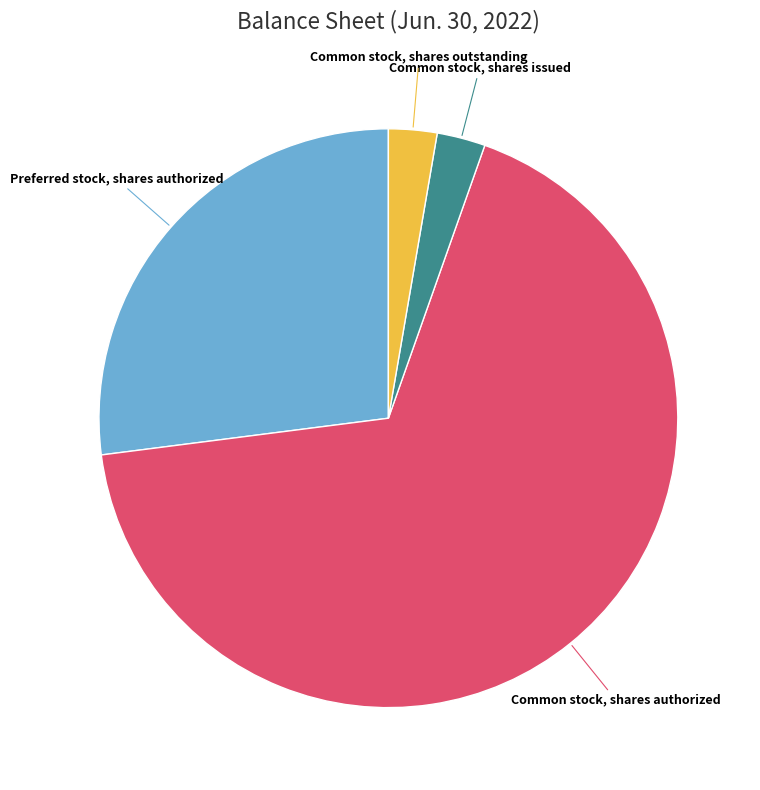

Between Common stock, shares authorized and Common stock, shares issued, which is larger?

Common stock, shares authorized